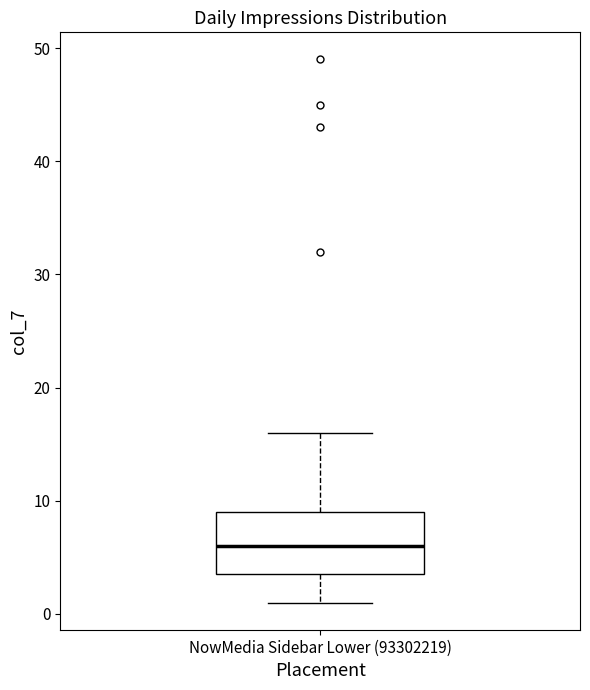

Transcribe this box plot: give where the median line is, the range the box spans, and where the two whiskers end, as read against the y-axis. The values are not printed on the chart, so give them approximately, as read against the axis.

median 6, box 4 to 9, whiskers 1 to 16